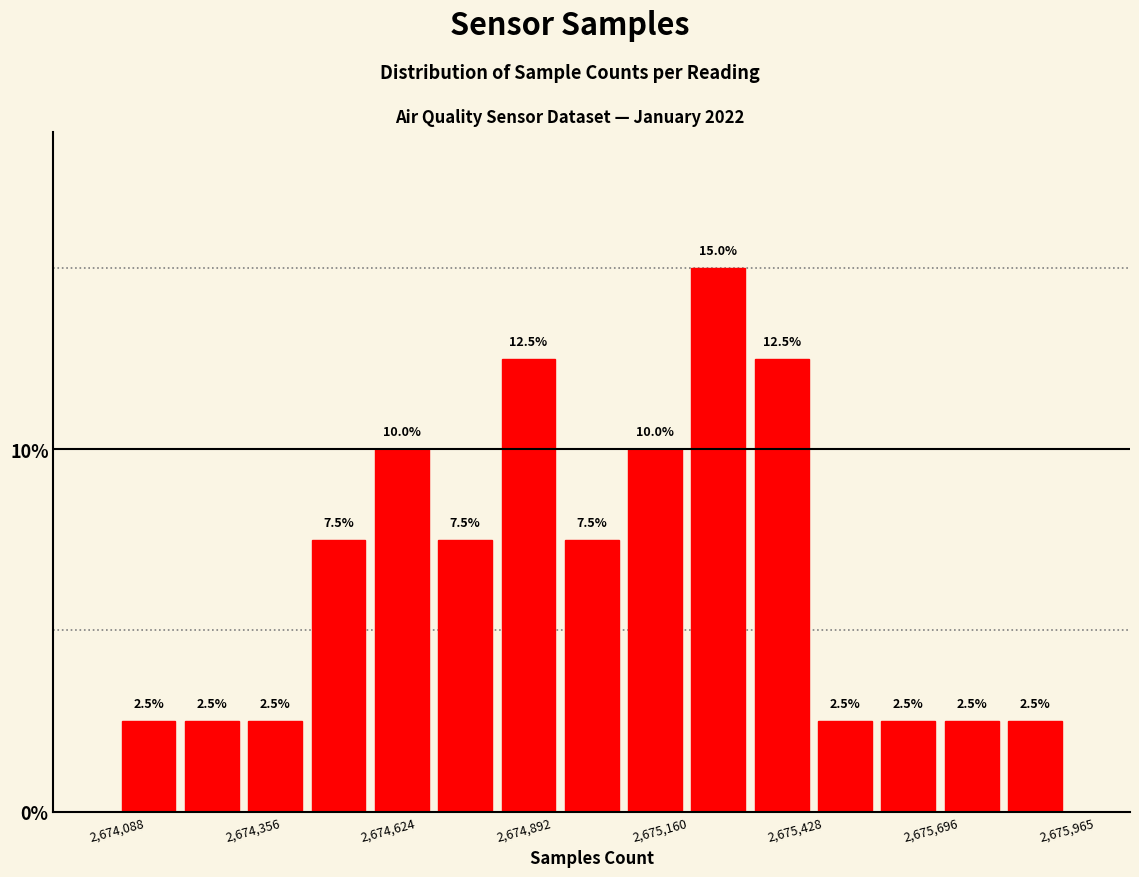

Around what value on the x-axis is the tallest bar? Give the approximate position of its centre, as read against the axis.

2675300